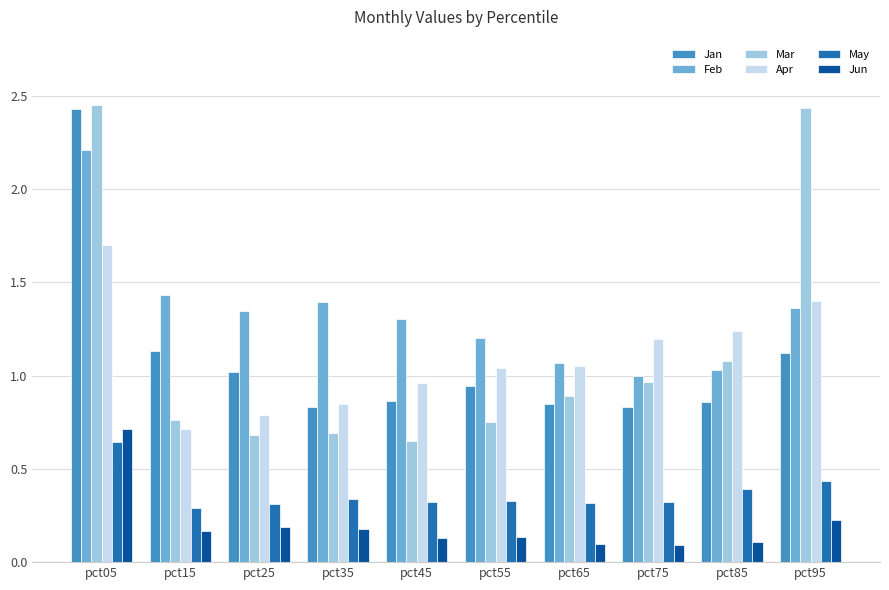

True or false: May has a value of 0.3 at pct35.

True